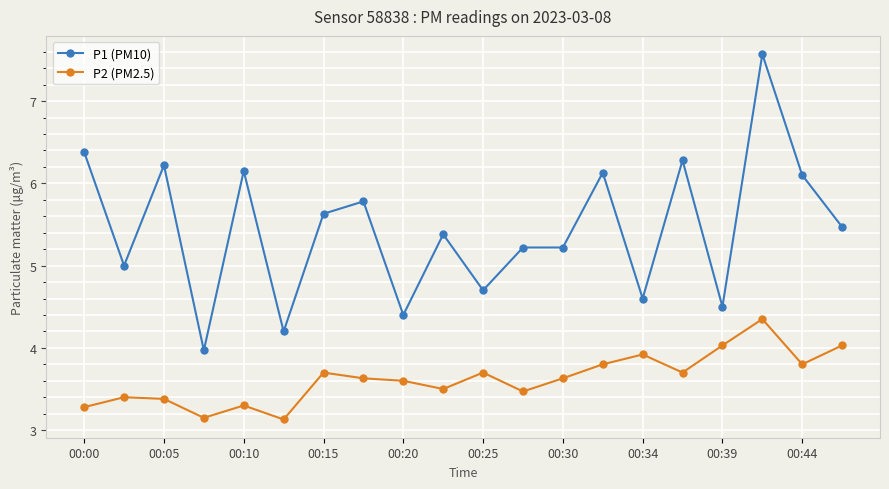

At how many categories does at least one series exceed 3?

20